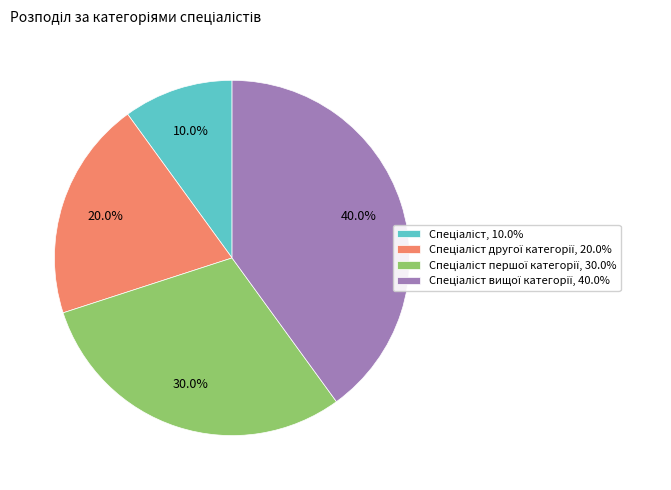

Is there a majority slice in this chart?

No